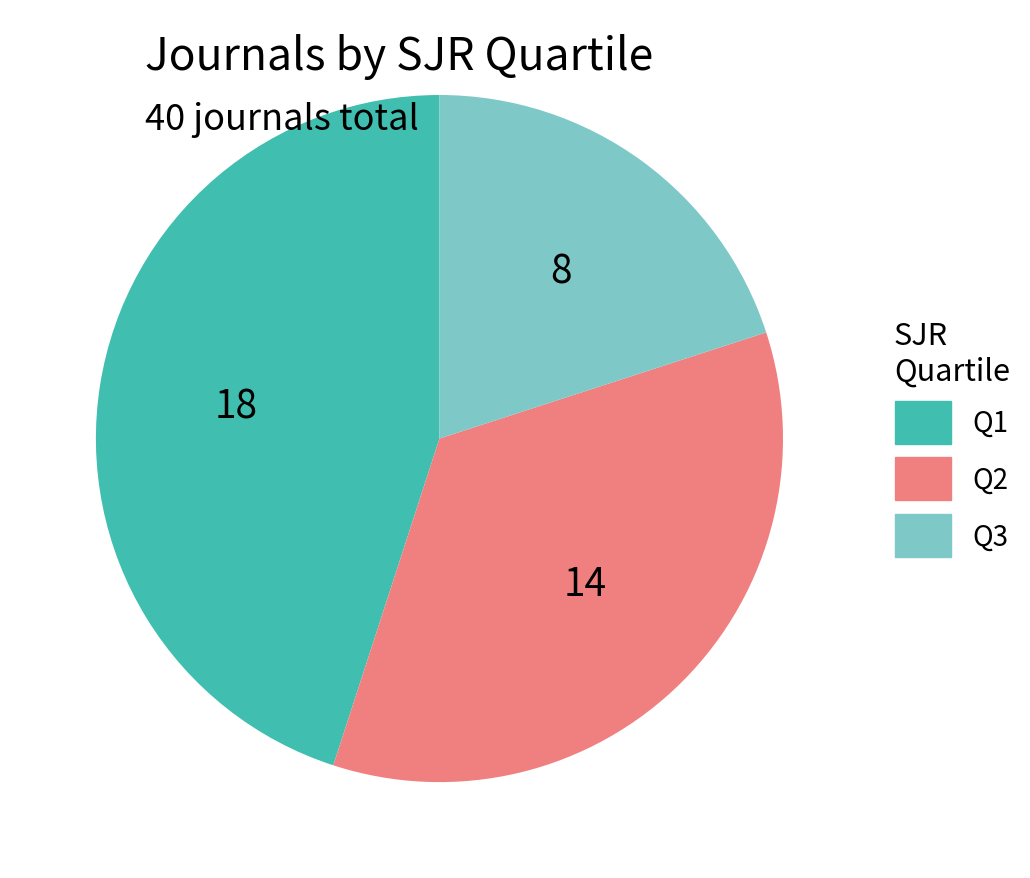

Is there a majority slice in this chart?

No